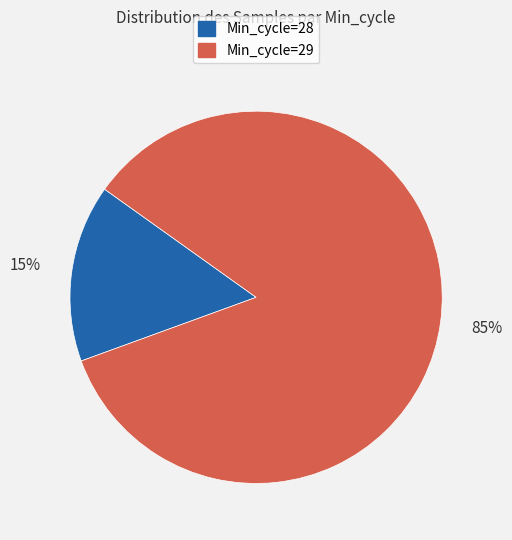

Count the number of slices in the pie.

2